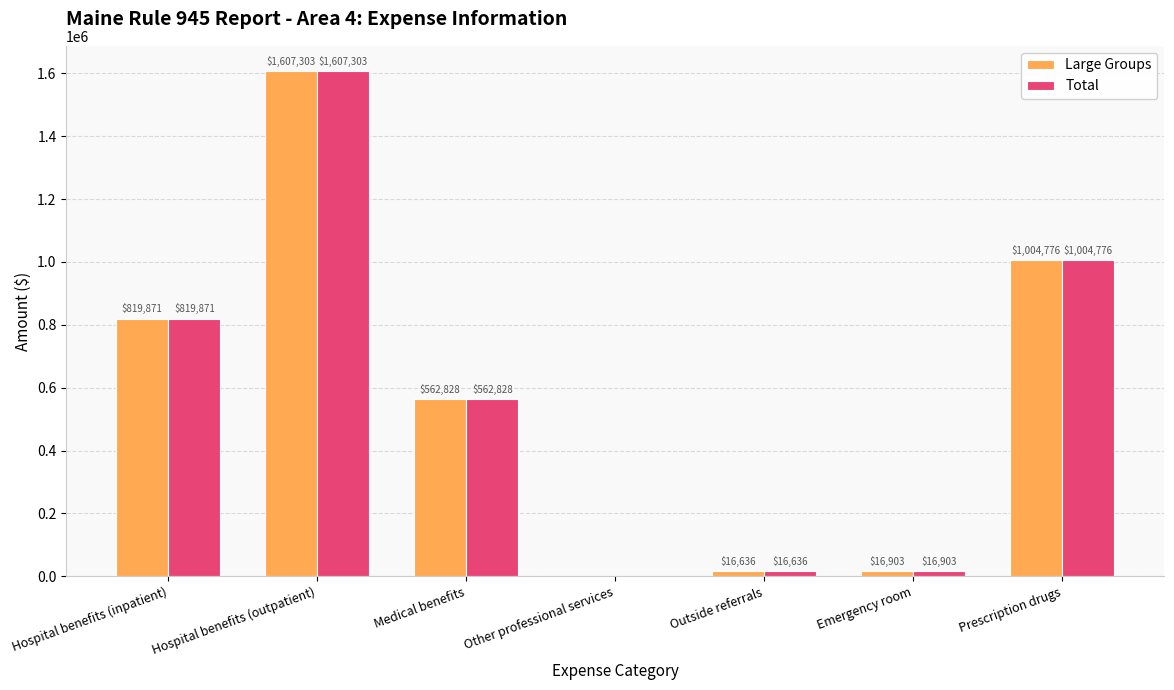

Is it true that Large Groups equals 0.0 at Other professional services?

True